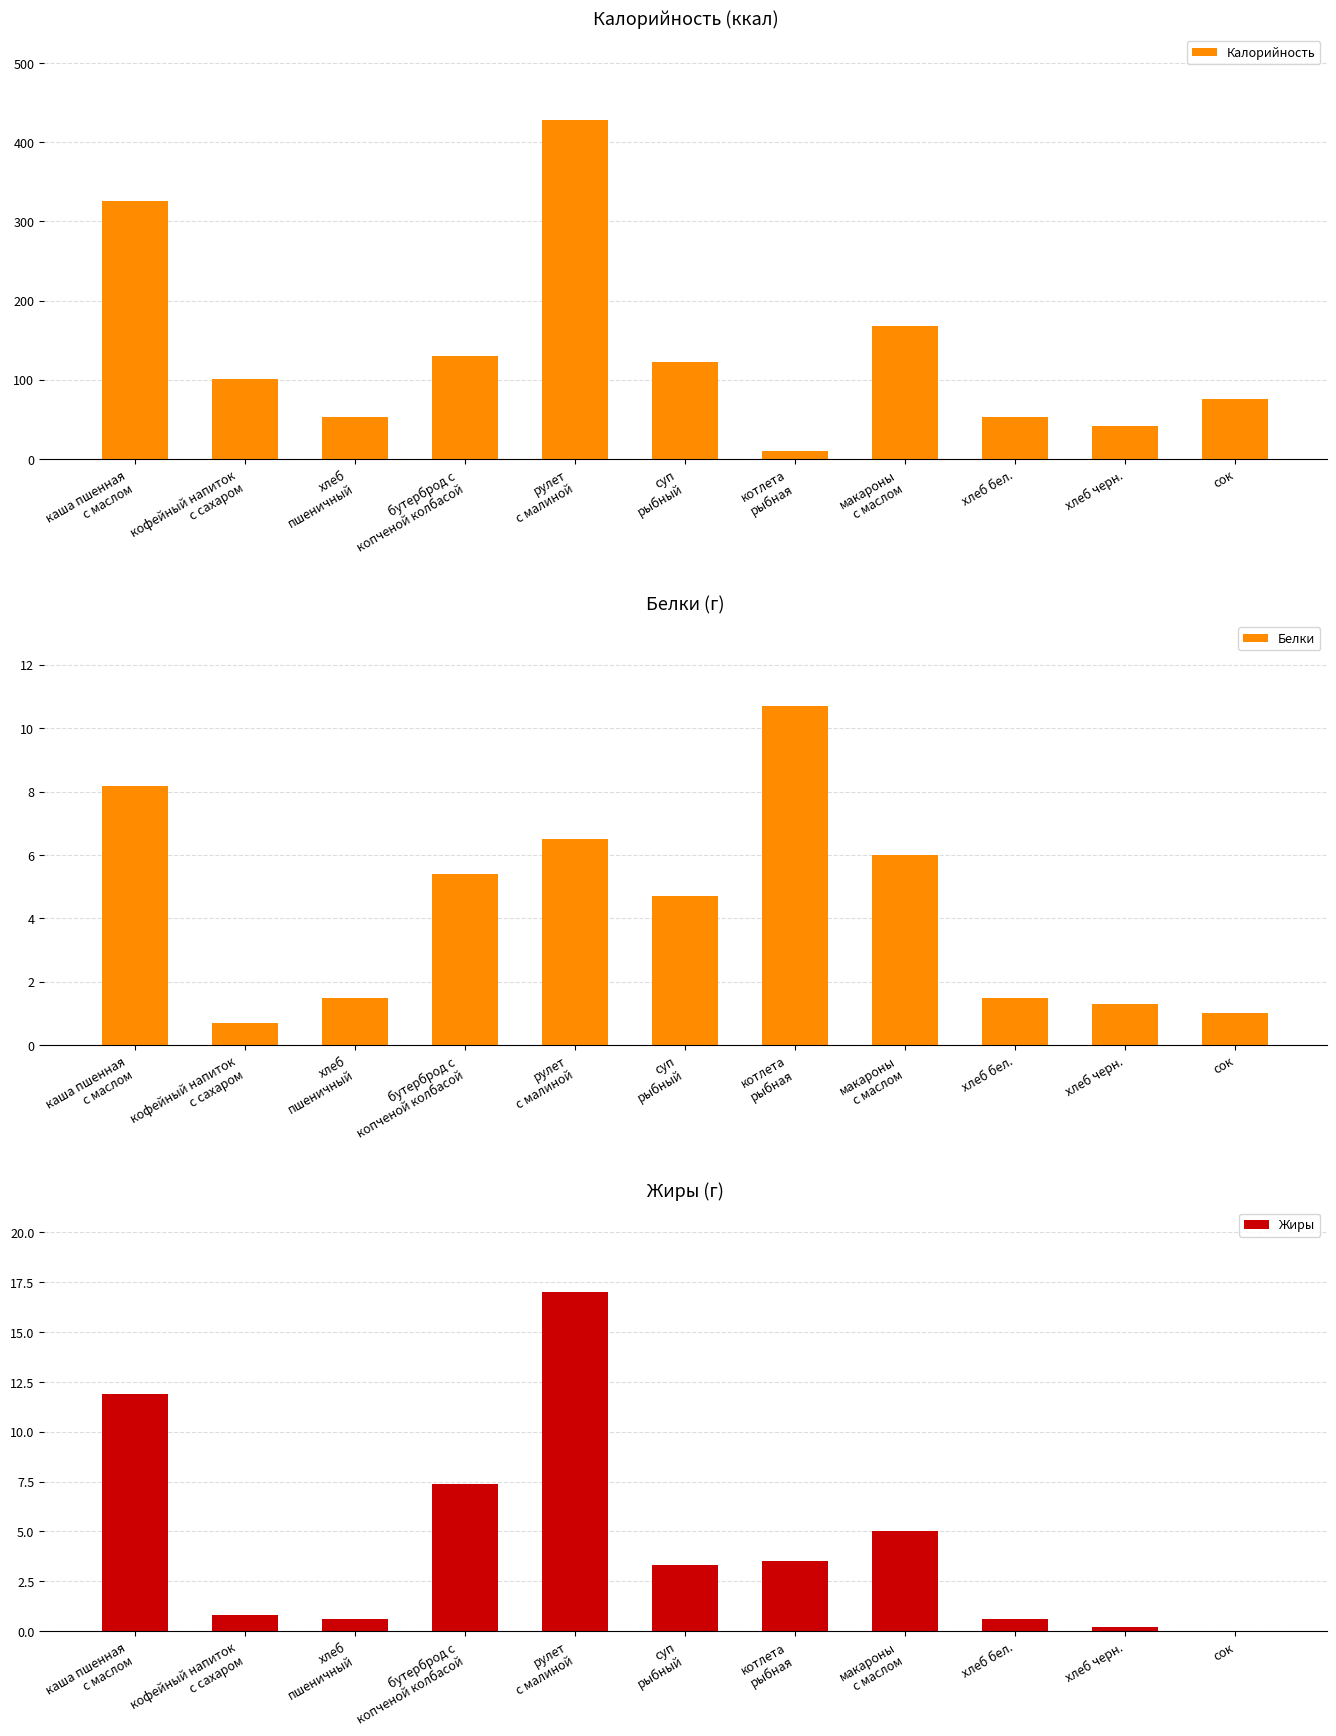

Between бутерброд с
копченой колбасой and сок, which series saw the biggest shift?

Калорийность